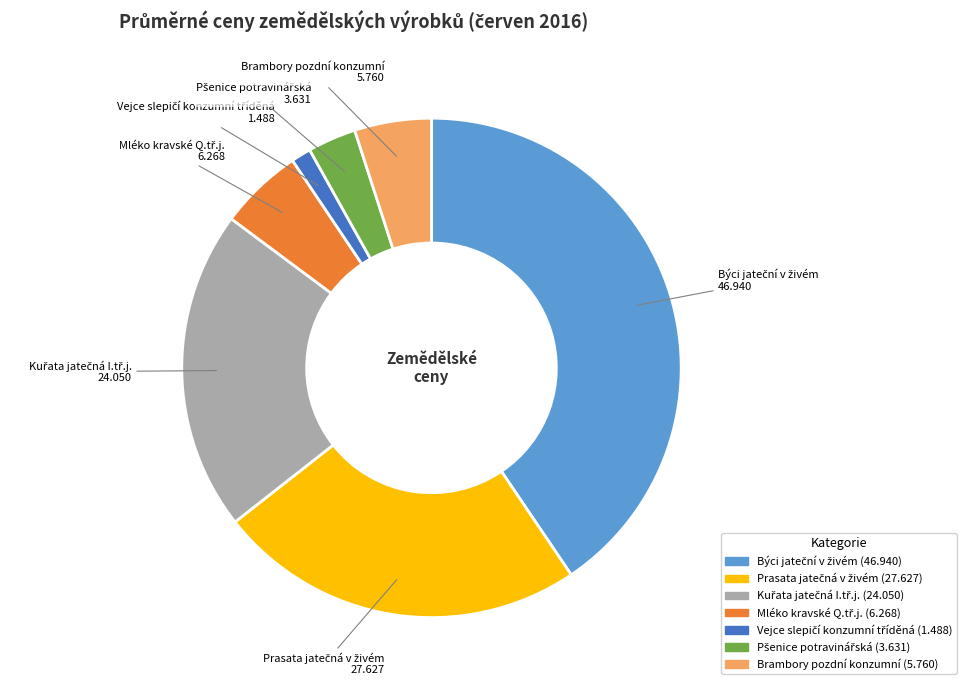

The Brambory pozdní konzumní slice represents 5% of the pie. True or false?

True